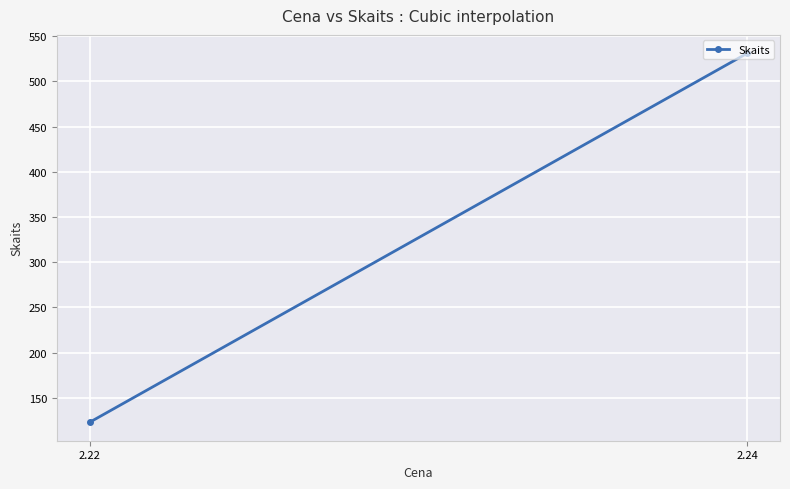

List the labels in order of value, largest first.

2.24, 2.22